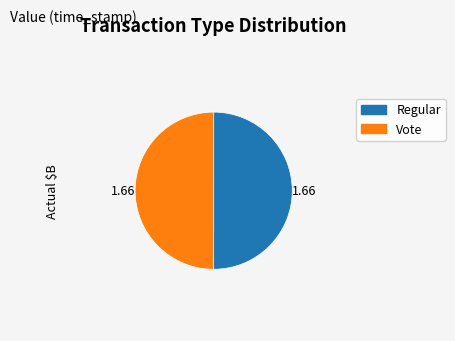

Is the sum of Regular and Vote greater than half?

Yes